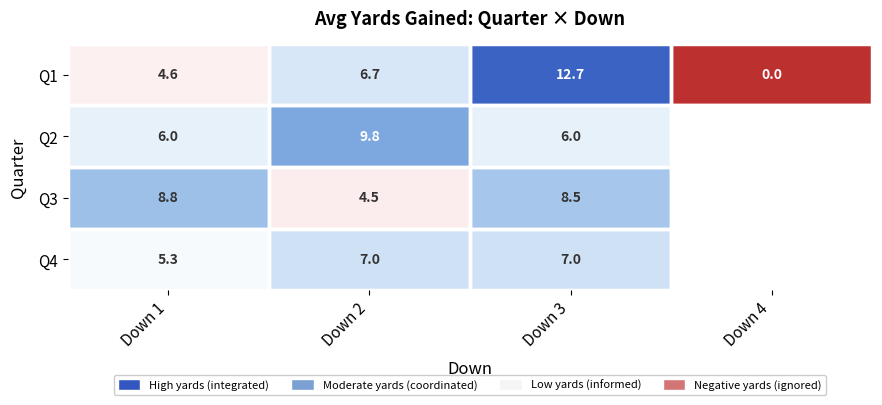

What is the total value across all series at Down 3?

34.2